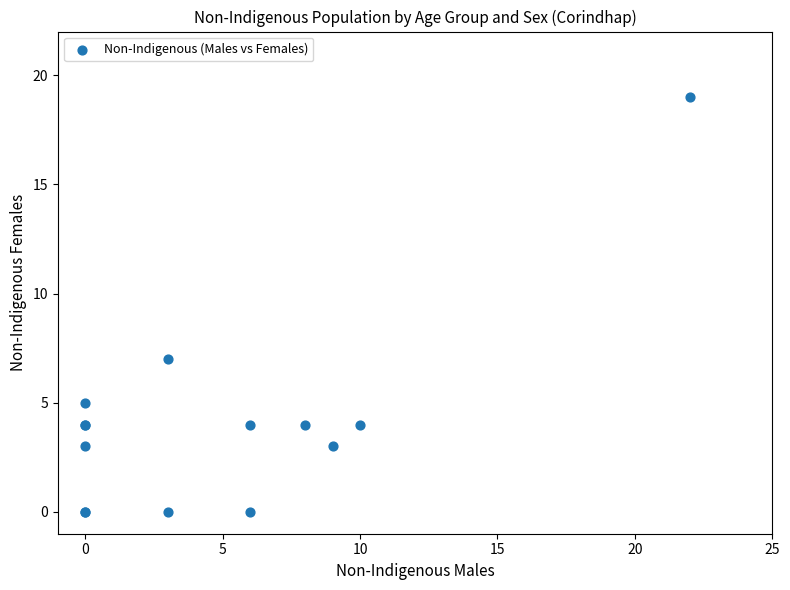

What Y value in the scatter plot is closest to 9?

7